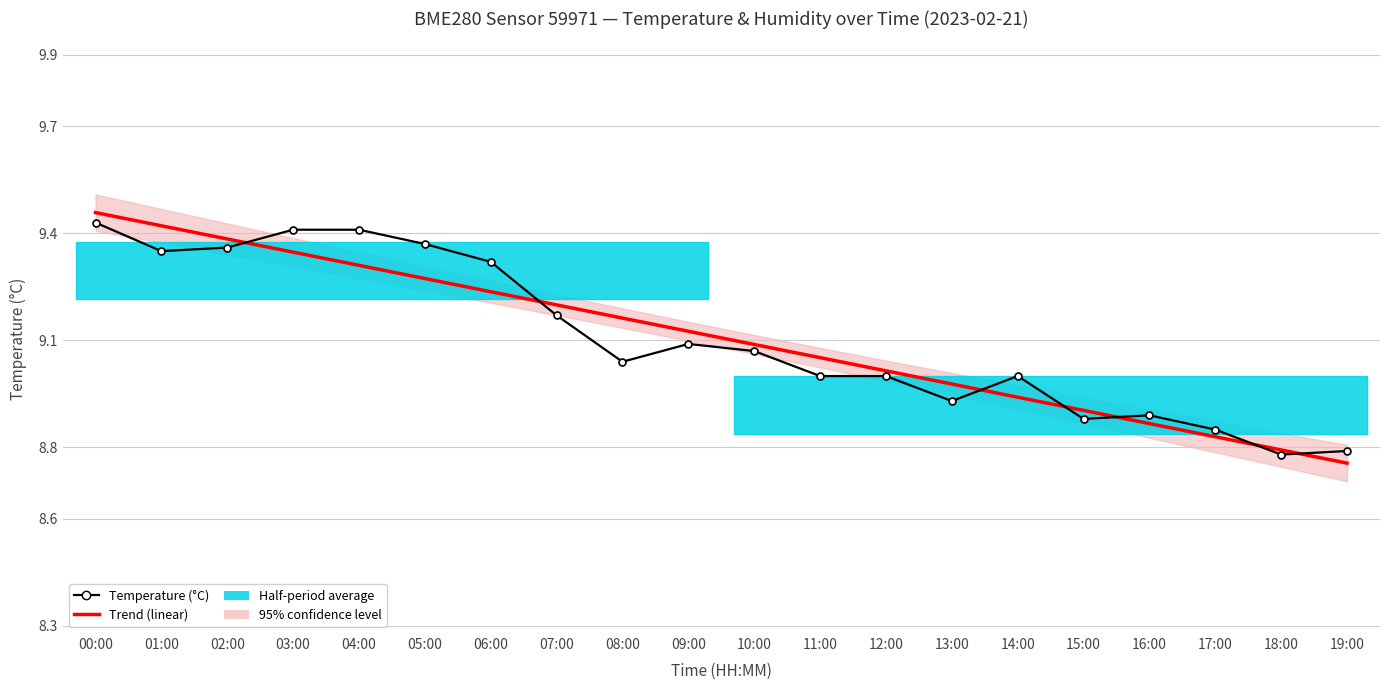

Between 16:00 and 17:00, which series saw the biggest shift?

Temperature (°C)